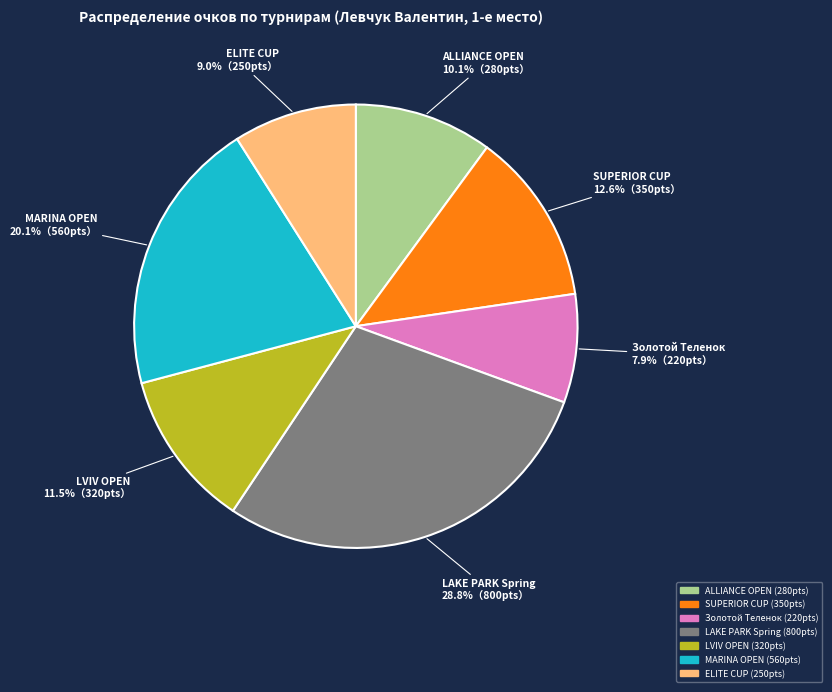

How much of the chart is everything except LVIV OPEN?

88.5%